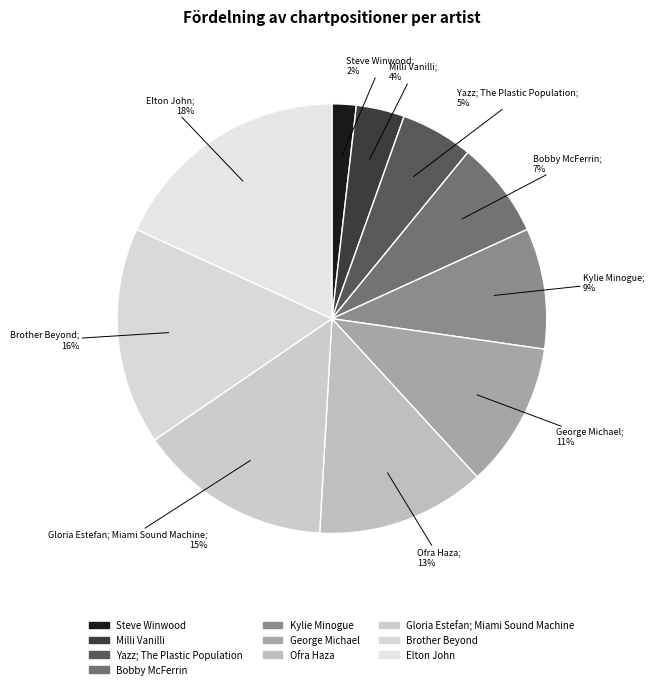

Count the number of slices in the pie.

10